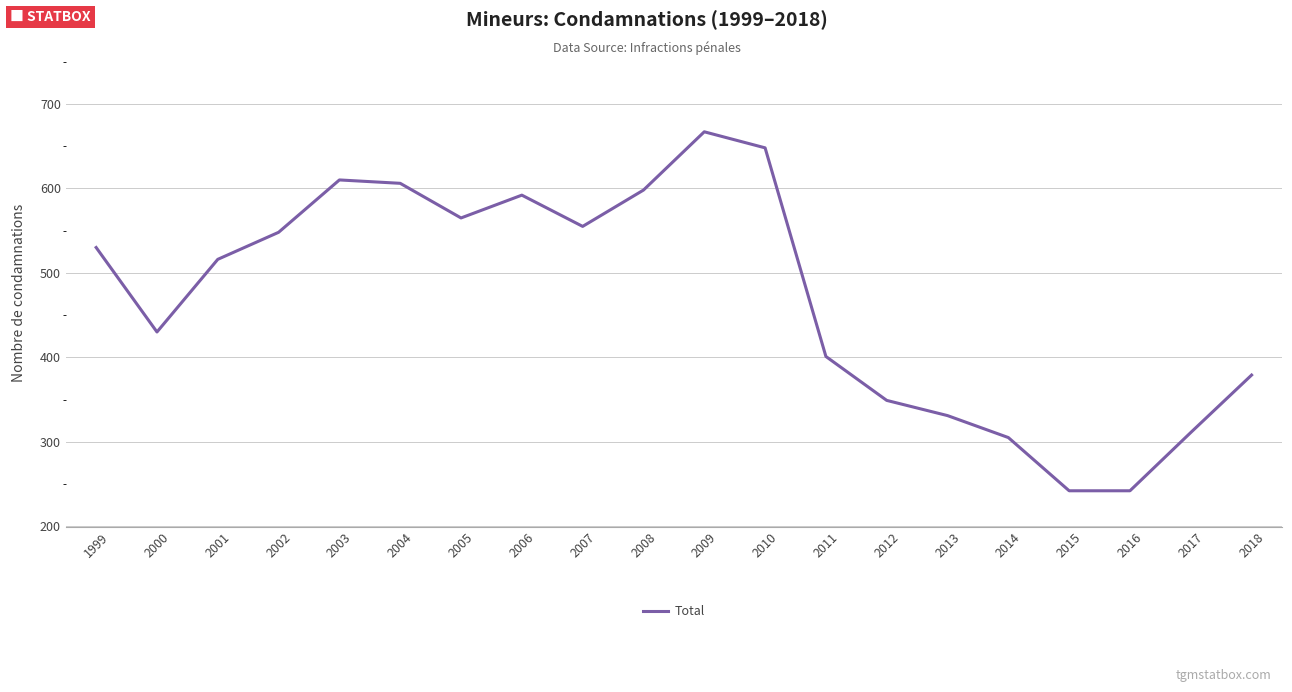

What is the minimum value shown in the chart?

242